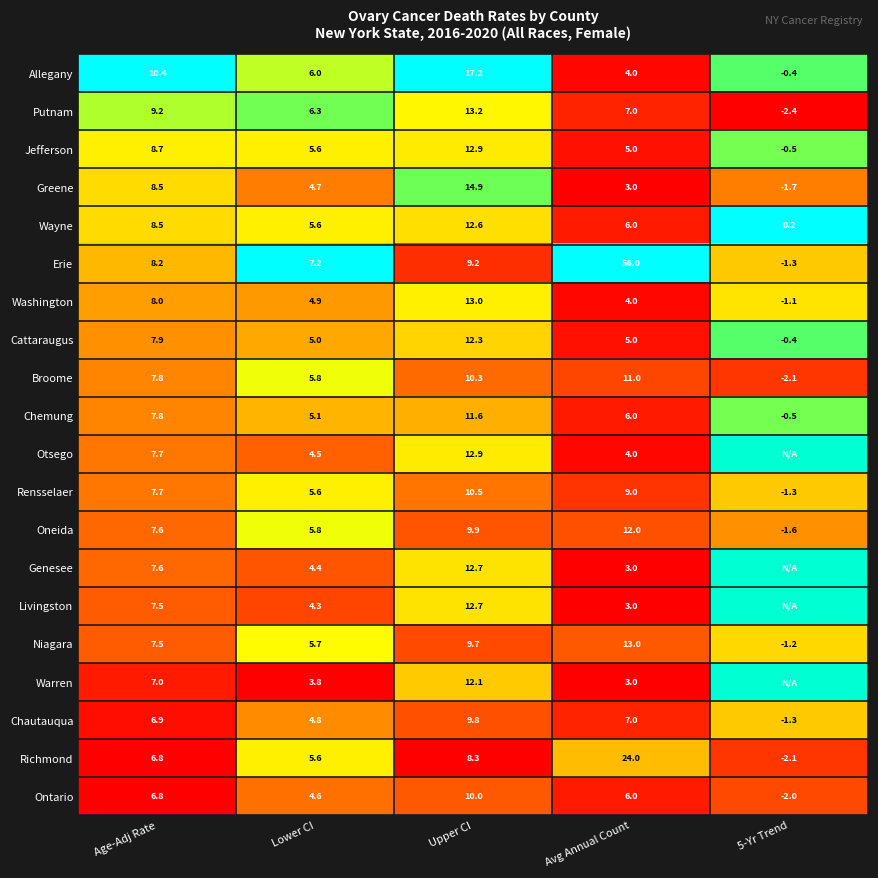

Where does the Cattaraugus series first go above 5?

Age-Adj Rate